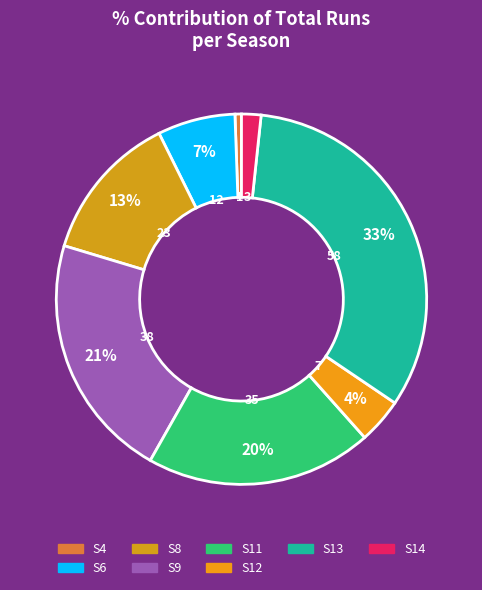

How many slices are in this pie chart?

8